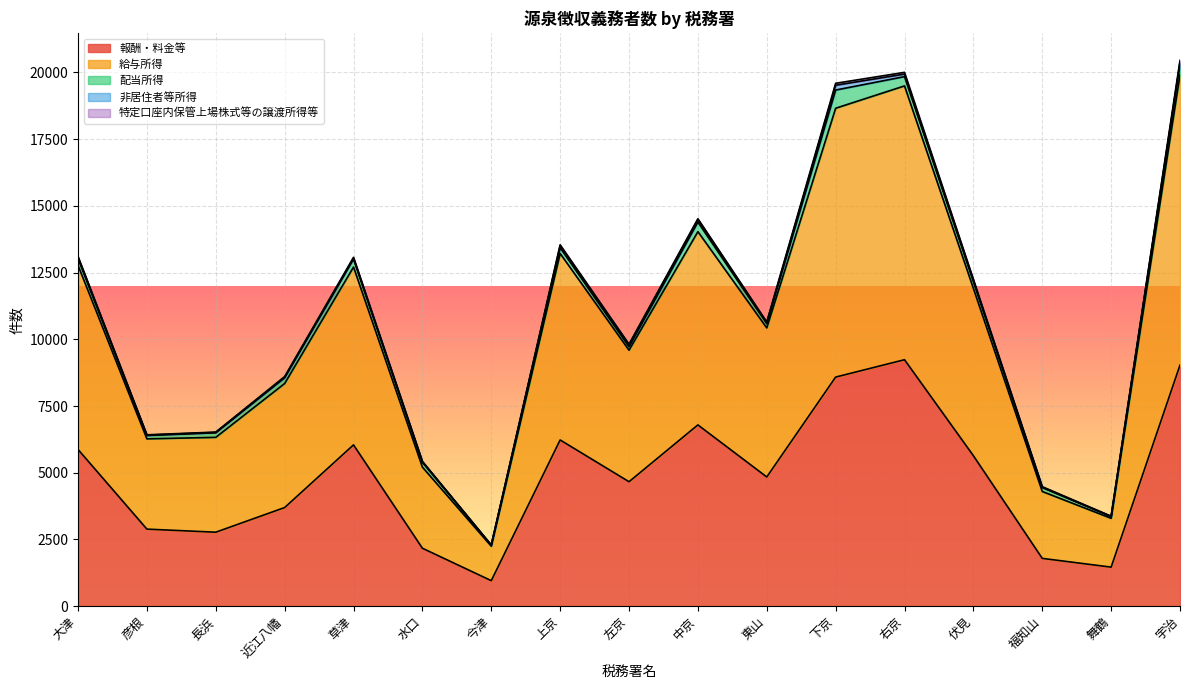

How many series are shown in this chart?

5